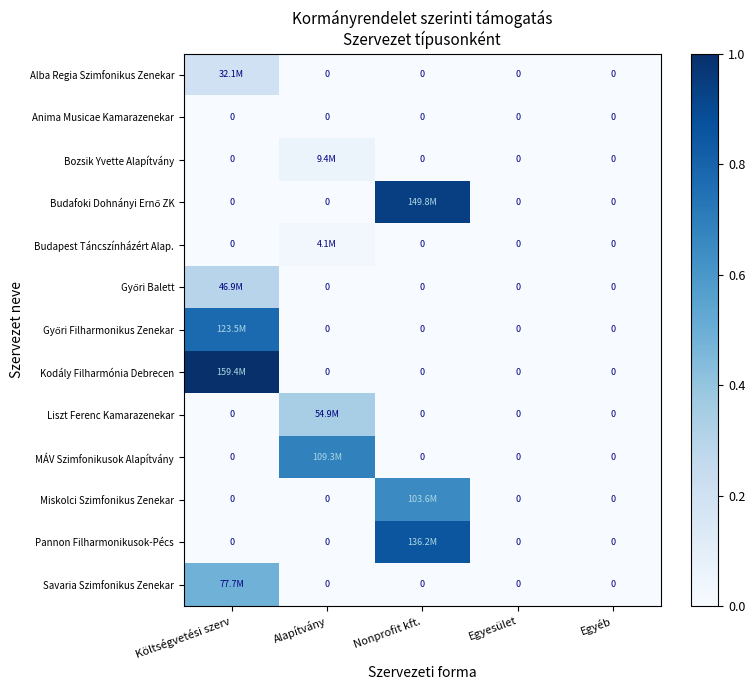

How many Savaria Szimfonikus Zenekar values are between 0 and 1?

5